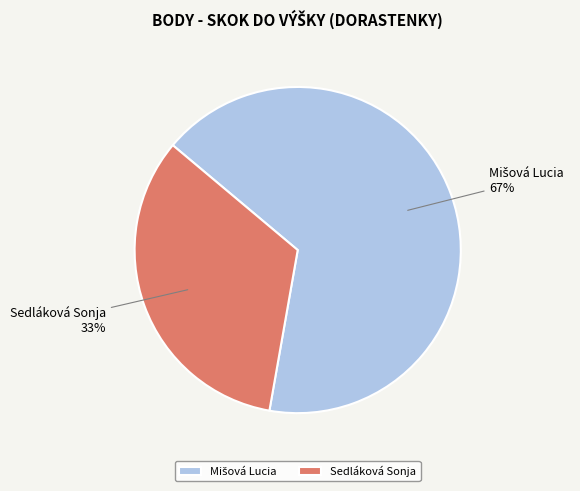

To the nearest percent, what is the average slice percentage?

50%